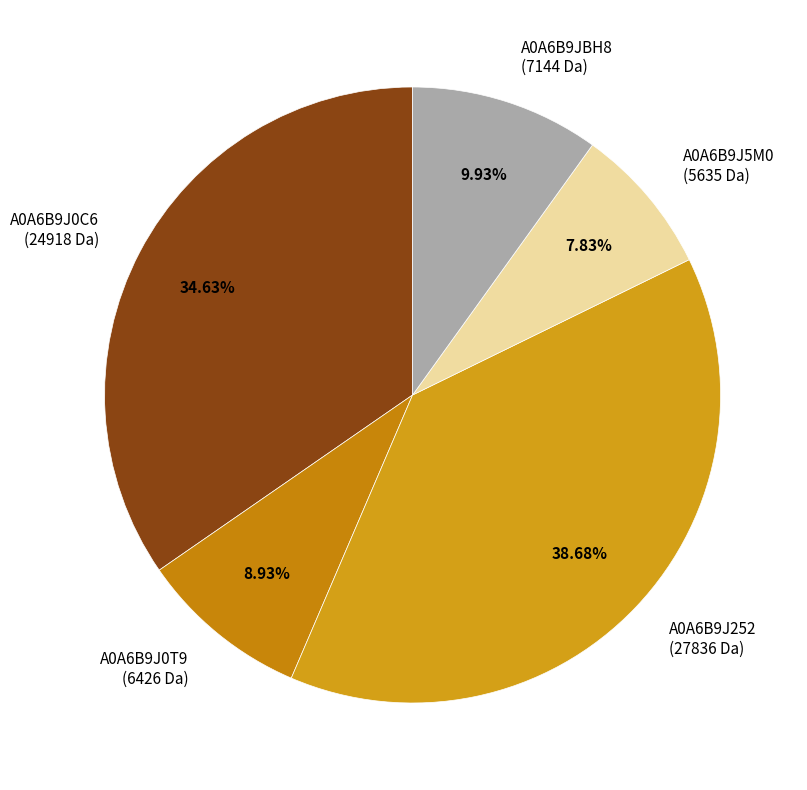

What is the smallest slice in the pie chart?

A0A6B9J5M0